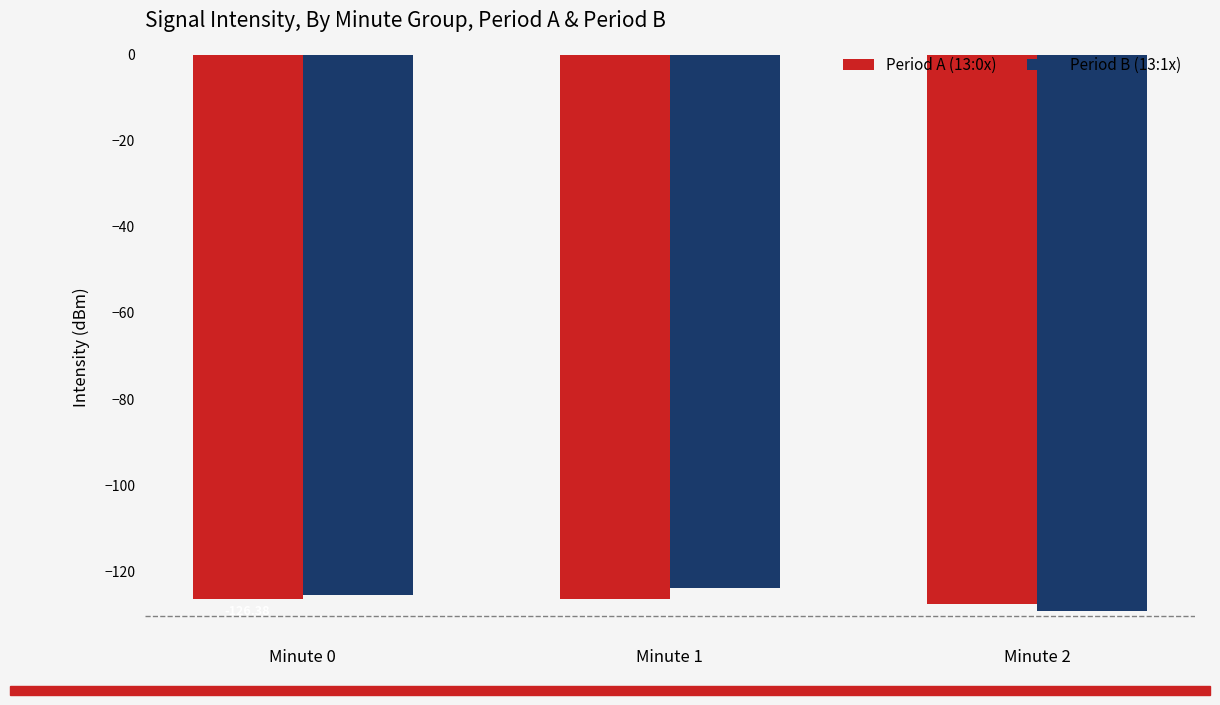

What is the sum of all Period B (13:1x) values?

-378.9